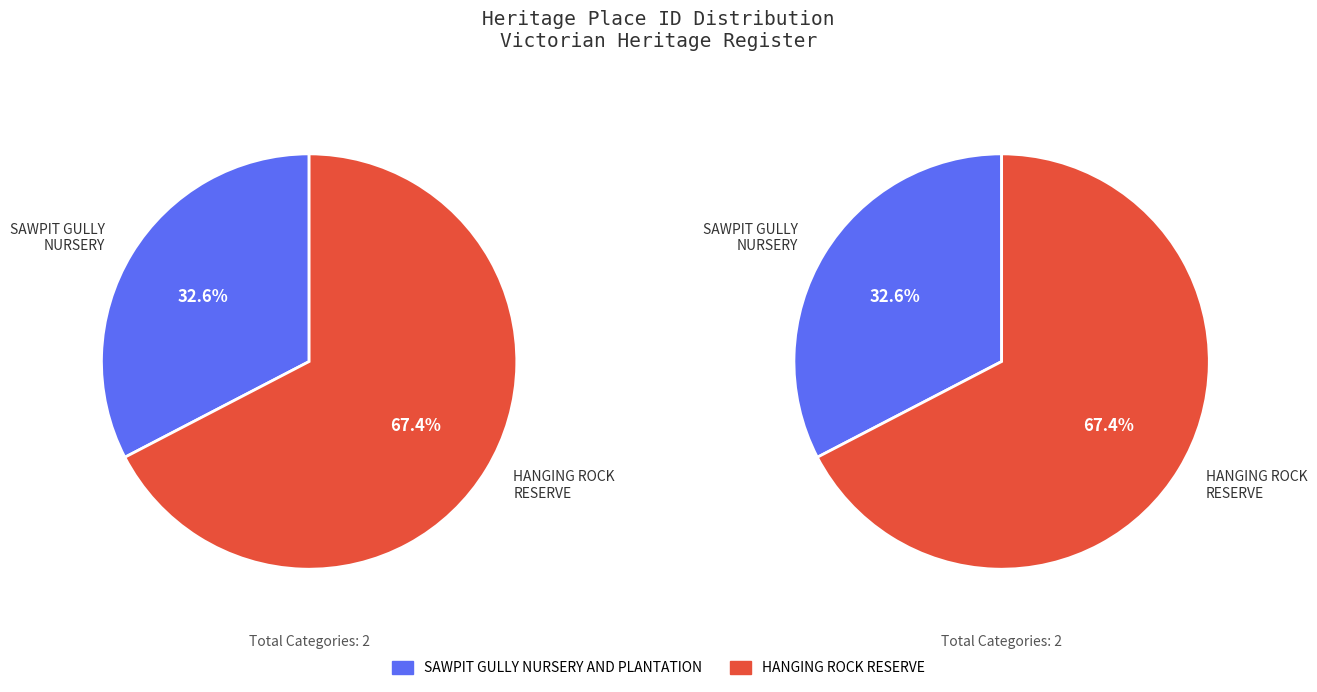

To the nearest percent, what portion does SAWPIT GULLY NURSERY AND PLANTATION represent?

33%